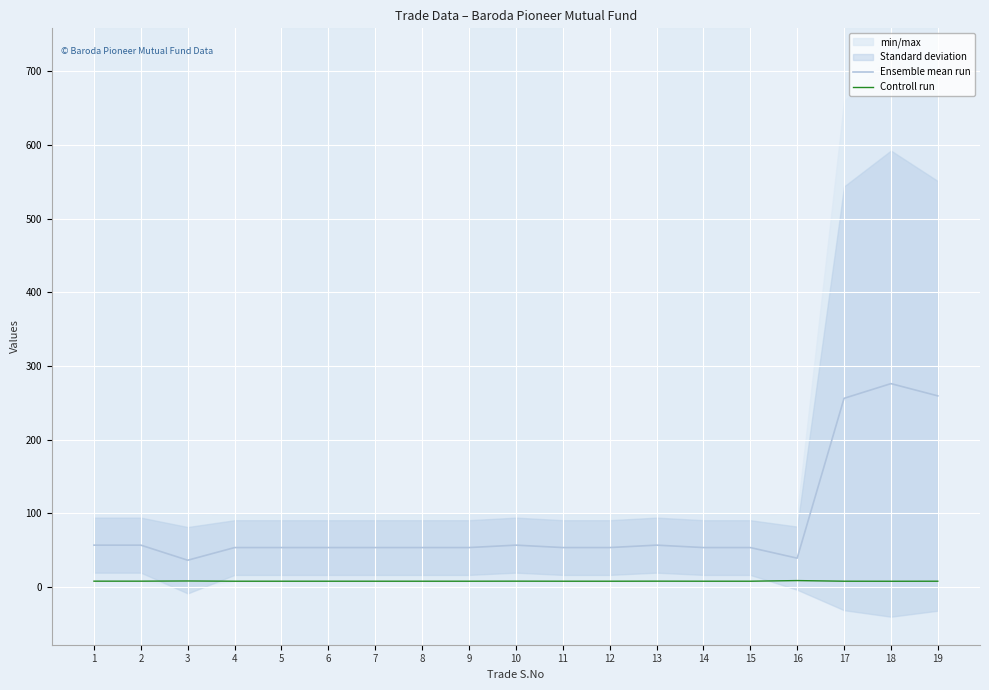

True or false: Ensemble mean run has a value of 354.5 at 19.

False